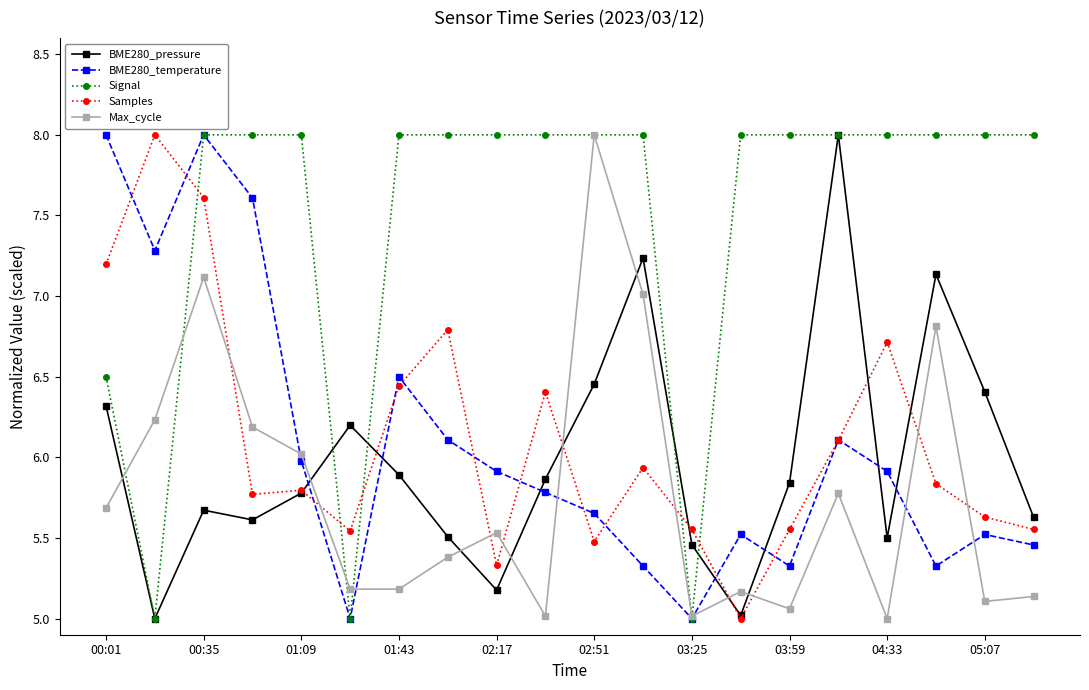

What is the smallest value displayed?

5.0